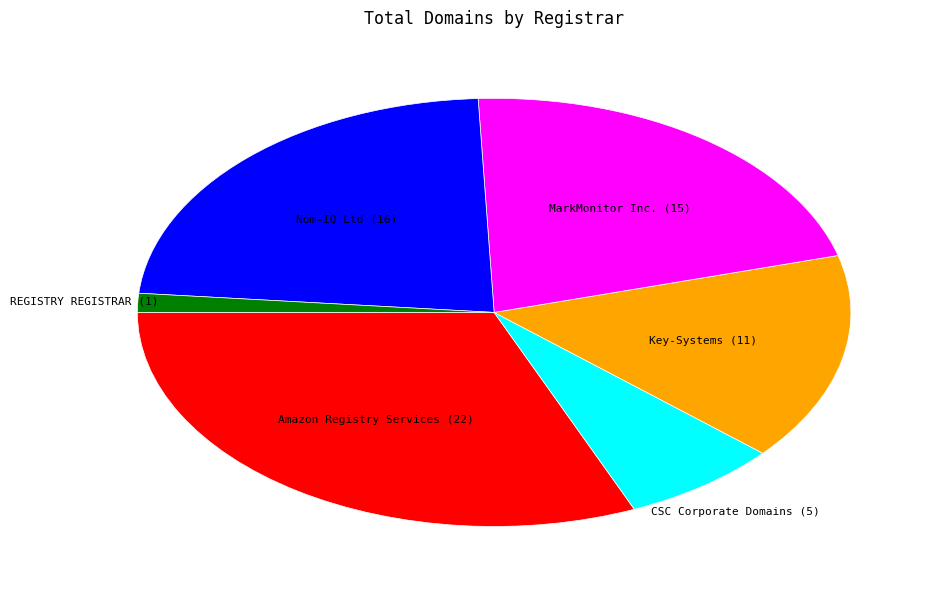

Count the number of slices in the pie.

6